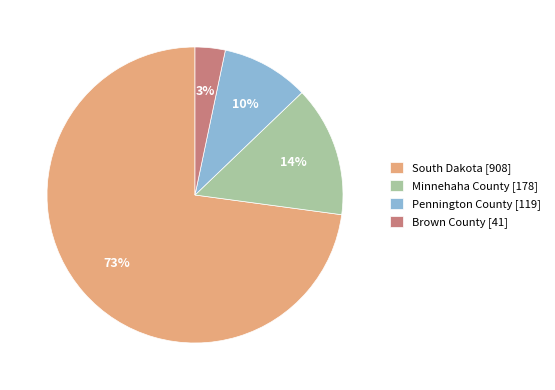

Do Brown County [41] and South Dakota [908] together represent more than half of the pie?

Yes